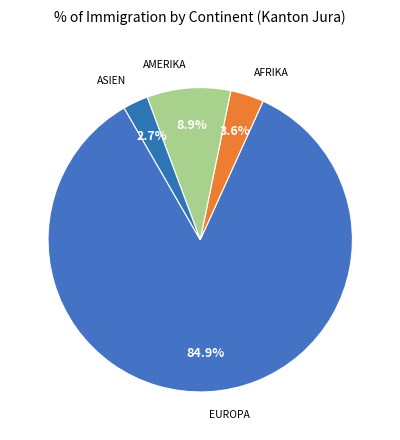

How many slices are in this pie chart?

4